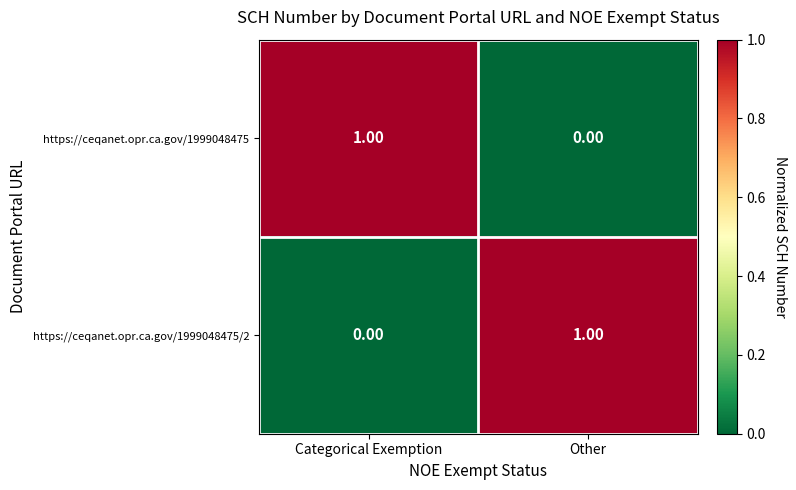

Where is https://ceqanet.opr.ca.gov/1999048475 nearest to the value 0?

Other